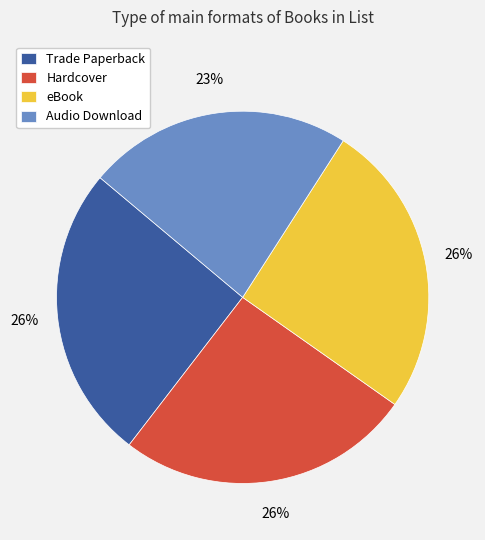

Does any single category account for the majority?

No